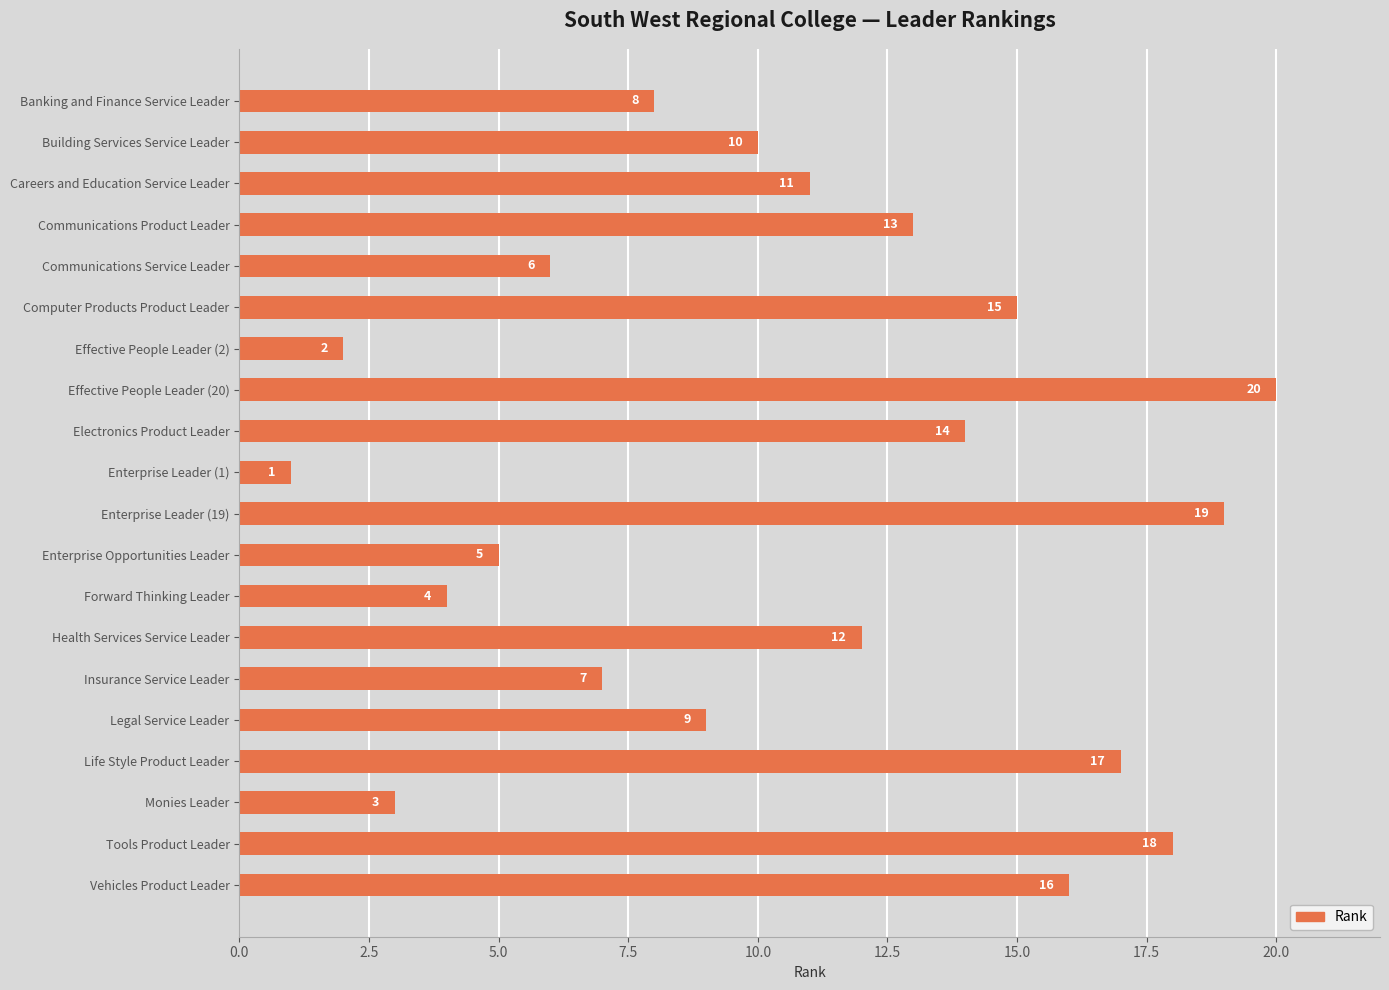

Are the bars grouped side by side (vs. stacked)?

No